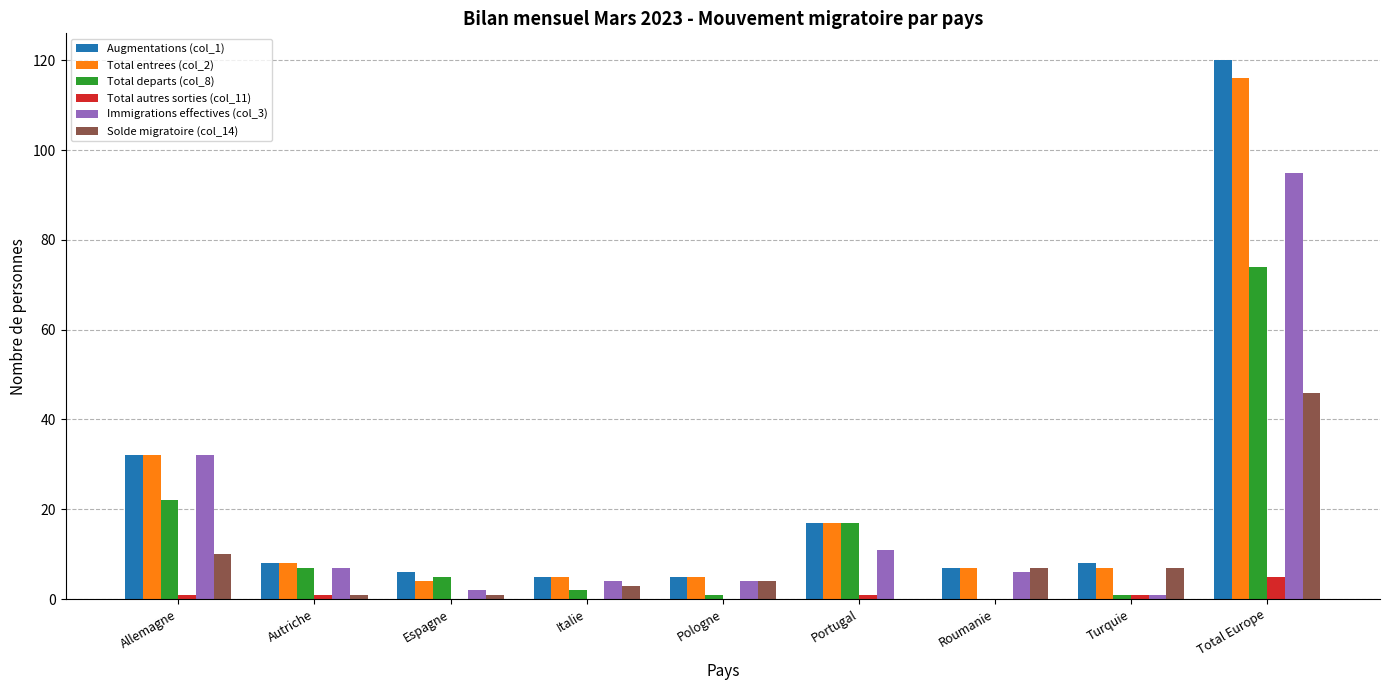

What are all the series names shown in the legend?

Augmentations (col_1), Total entrees (col_2), Total departs (col_8), Total autres sorties (col_11), Immigrations effectives (col_3), Solde migratoire (col_14)